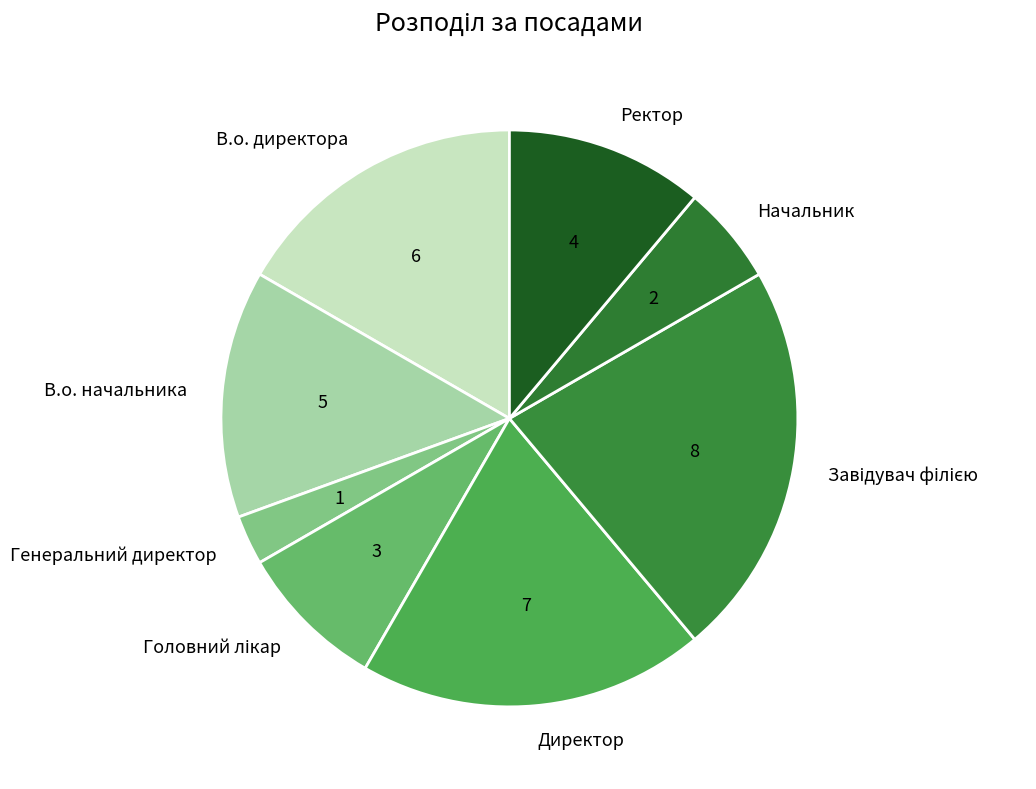

Between Ректор and В.о. директора, which is larger?

В.о. директора